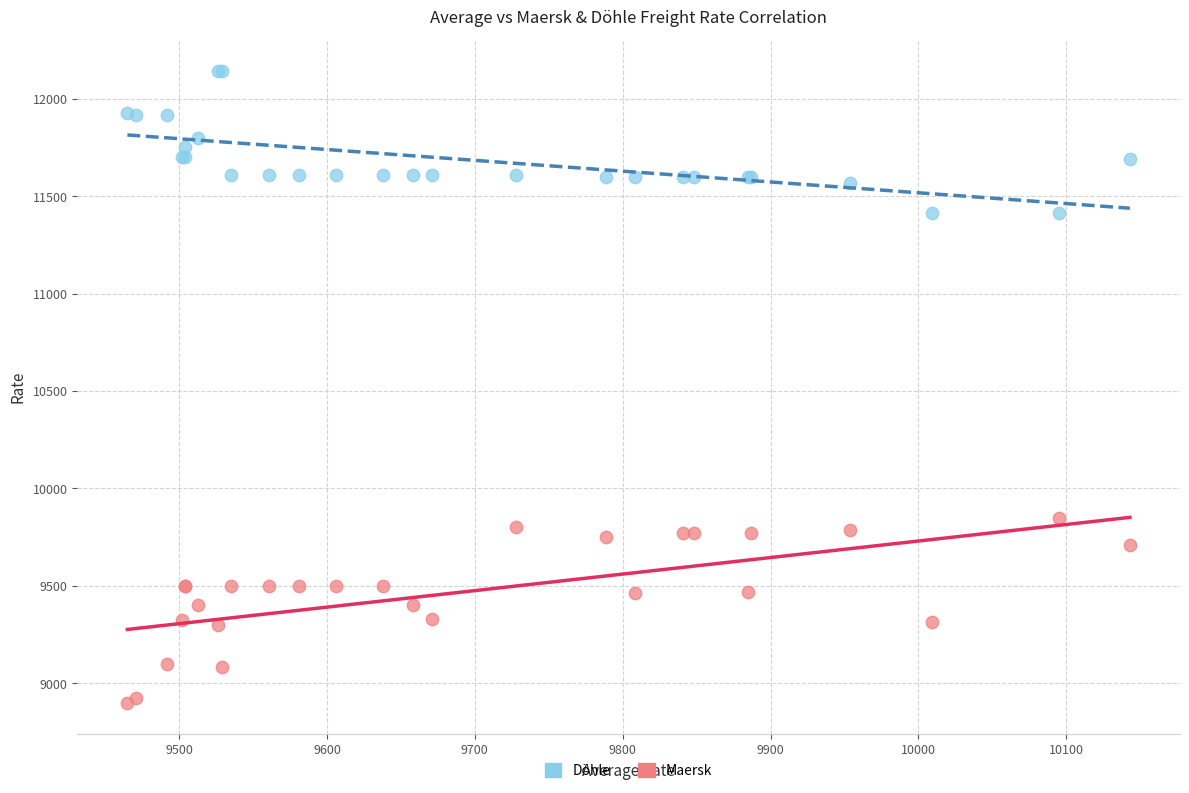

What are all the series names shown in the legend?

Döhle, Maersk